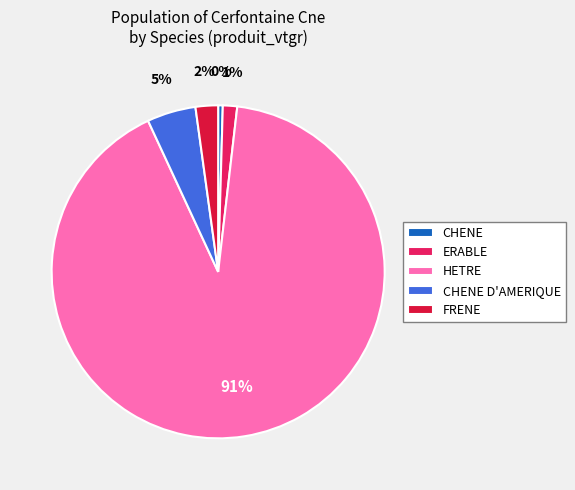

To the nearest percent, what percentage of the pie is CHENE D'AMERIQUE?

5%